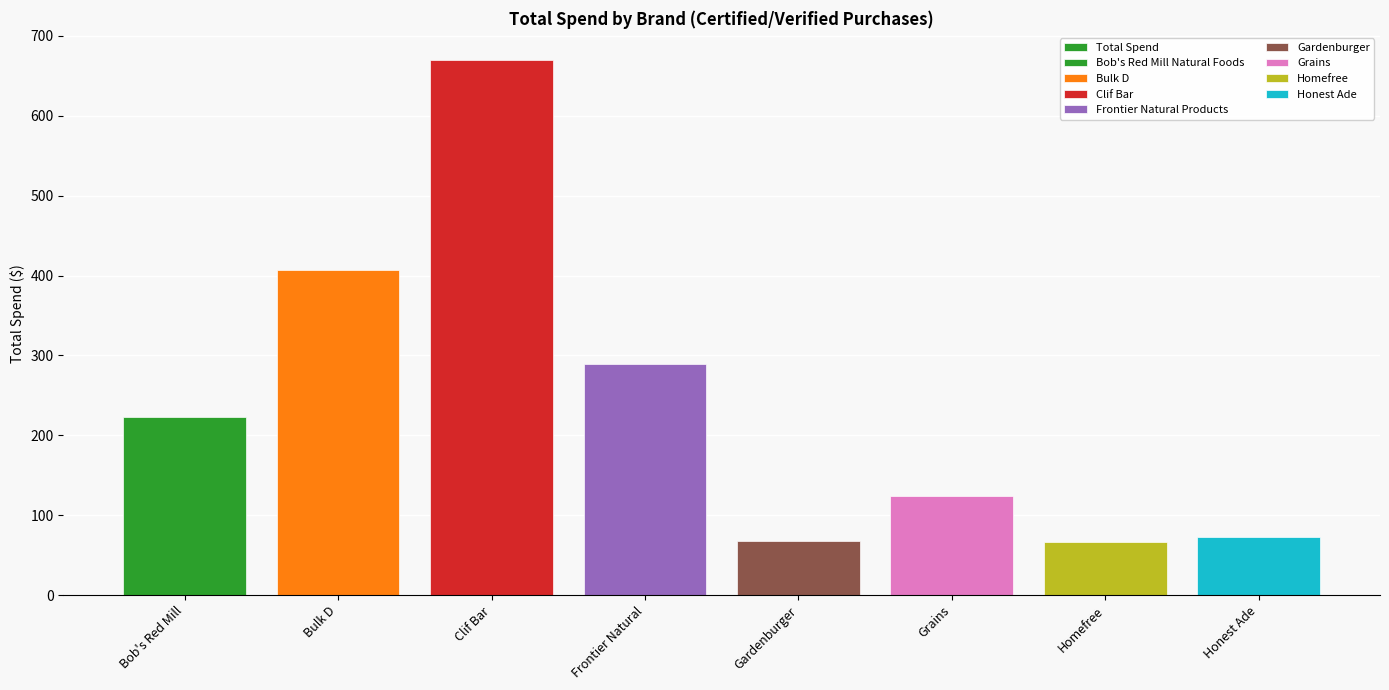

What is the average value?

240.2